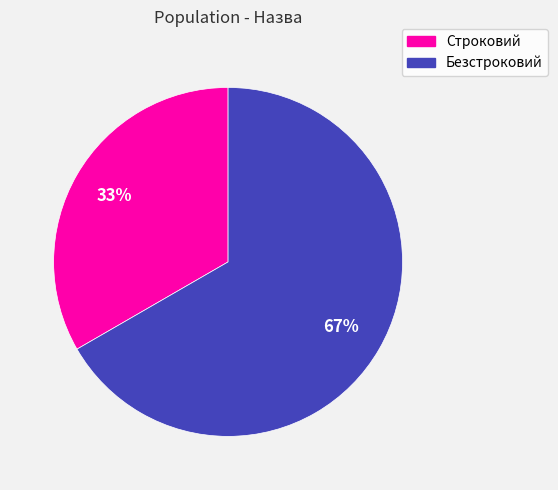

Does any single category account for the majority?

Yes